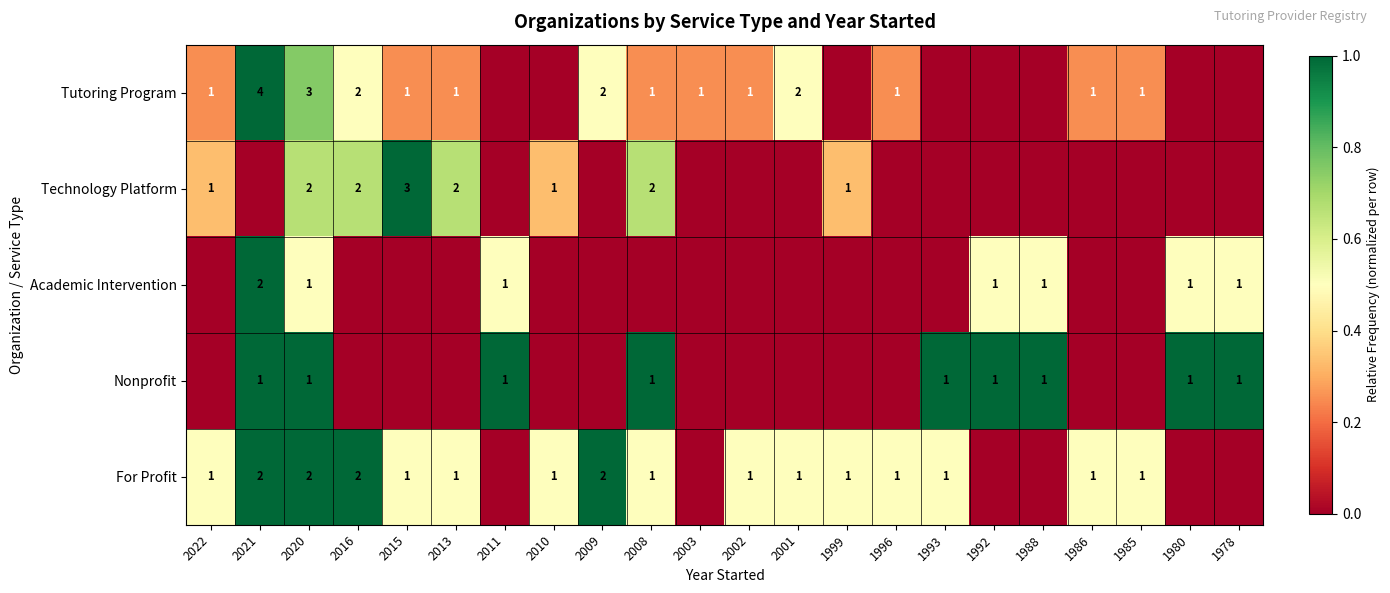

What is the spread (max minus min) of values at 1978?

1.0